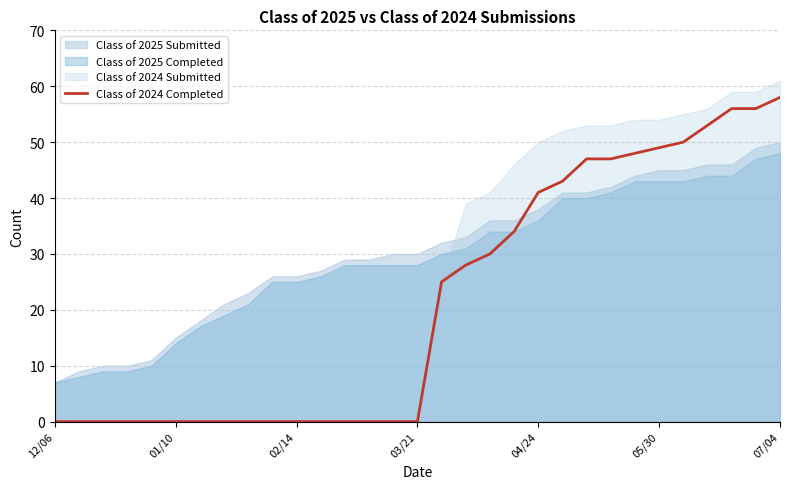

The Class of 2024 Completed series shows 49 at 05/30. True or false?

True